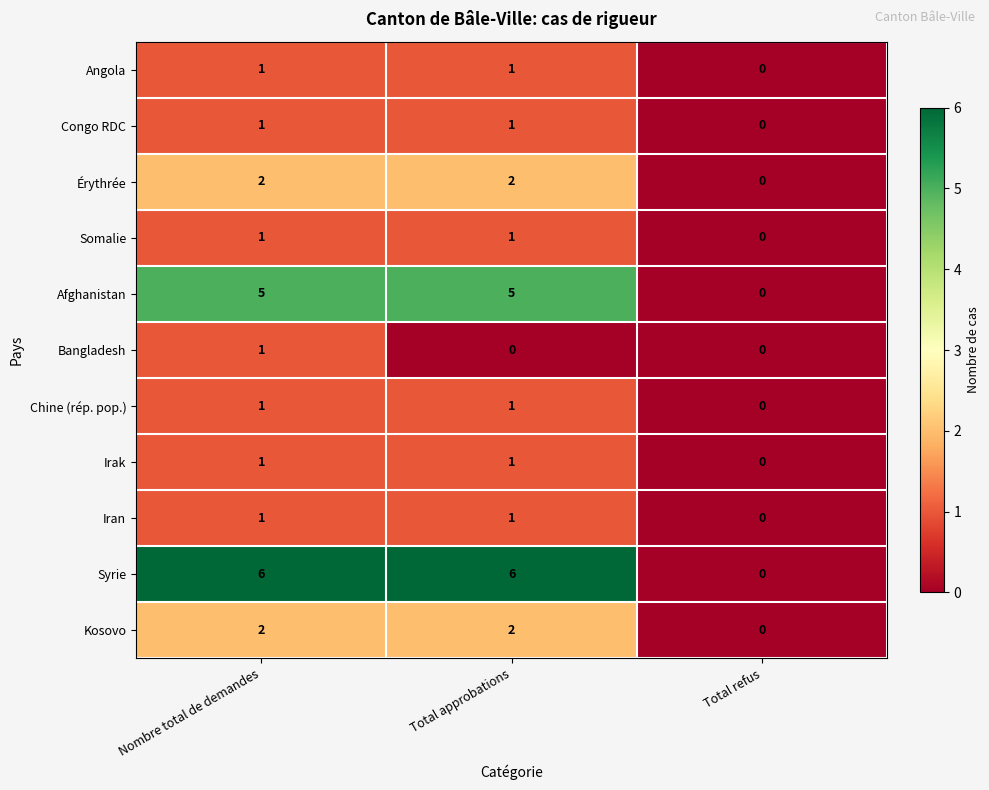

The value of Afghanistan at Nombre total de demandes is 5. True or false?

True